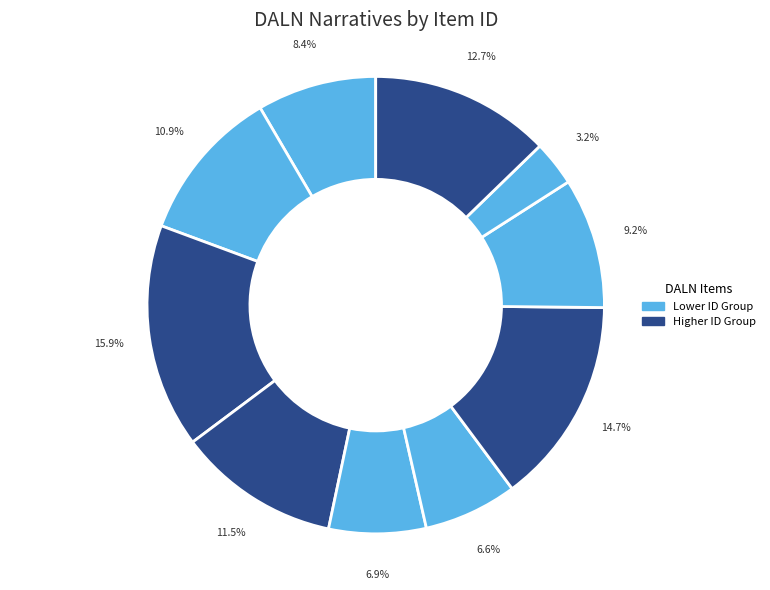

Which slice is the smallest?

Item 9